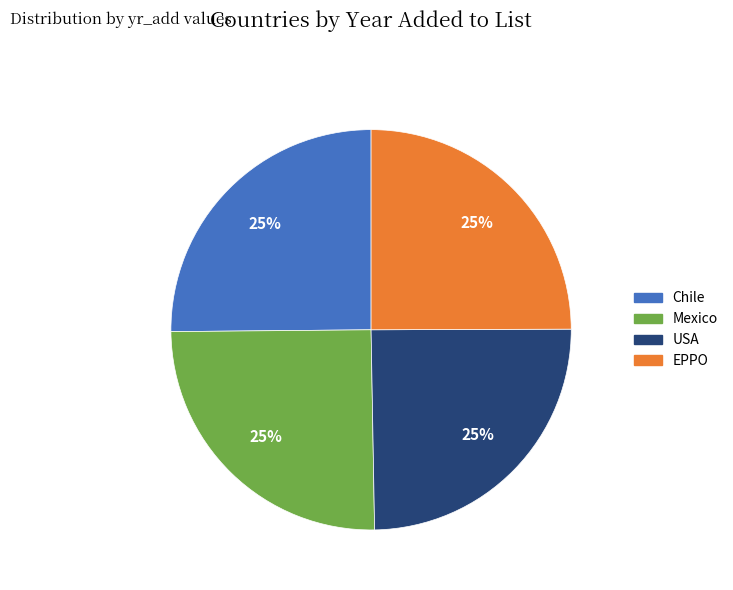

Is it true that USA is 17% of the pie?

False